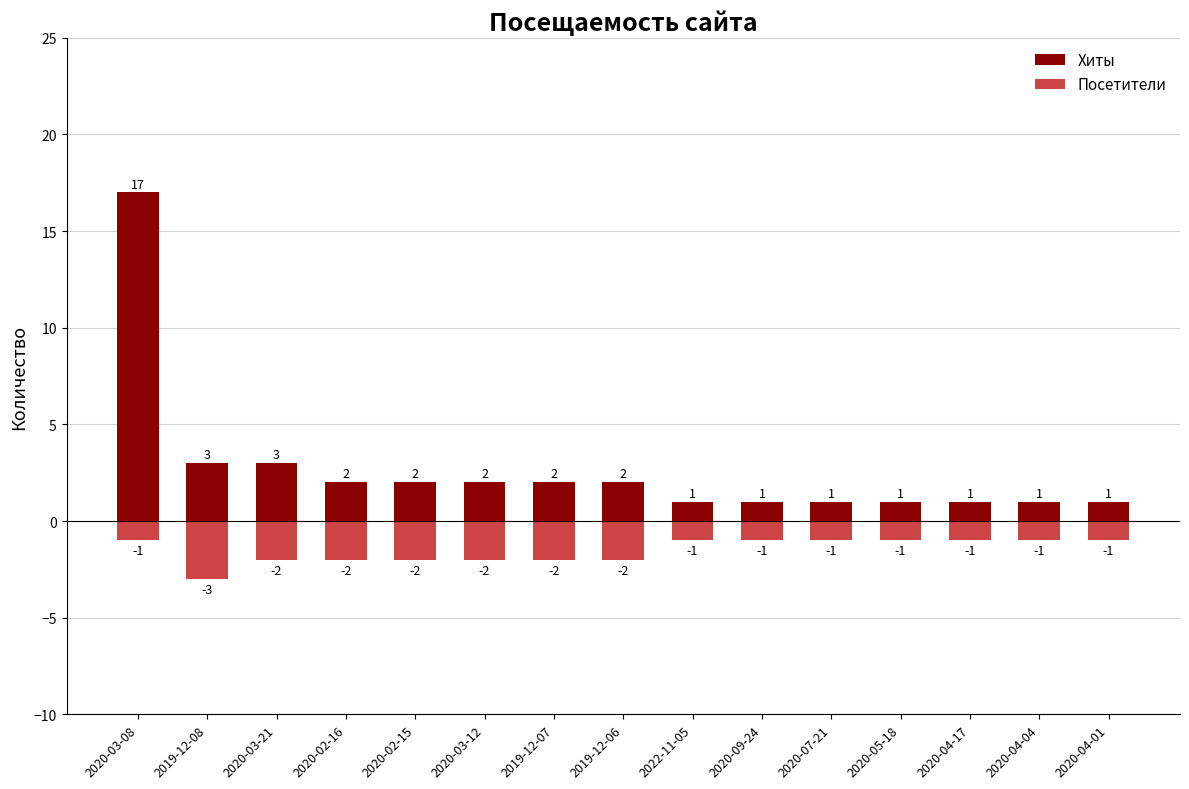

How many data points in Посетители are less than -1?

7